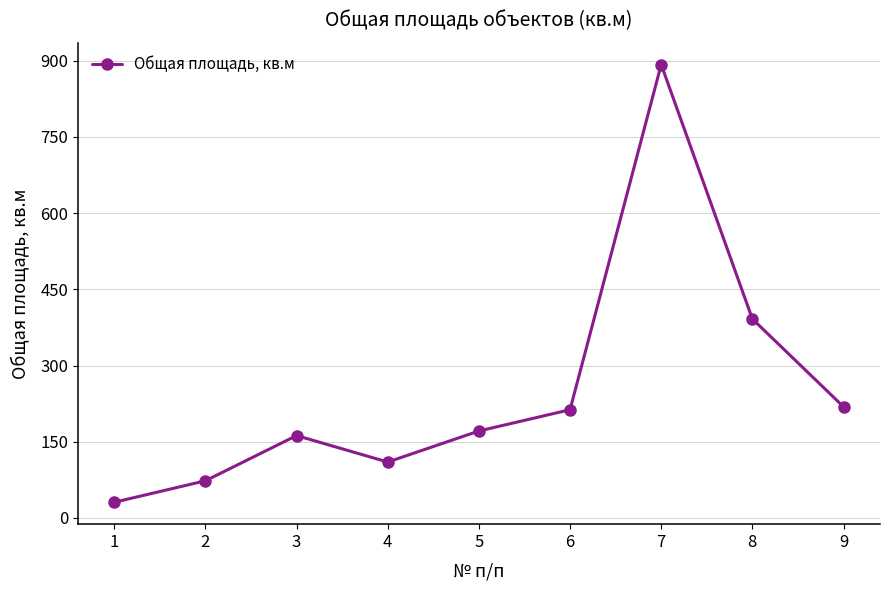

Is it true that the value at 4 is 45.2?

False